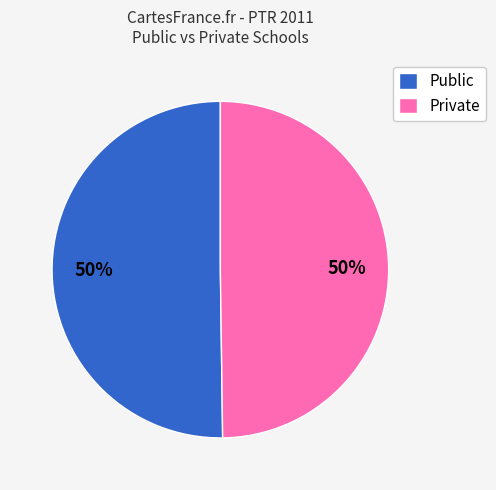

What is the ratio of the value at Public to the value at Private?

1.0